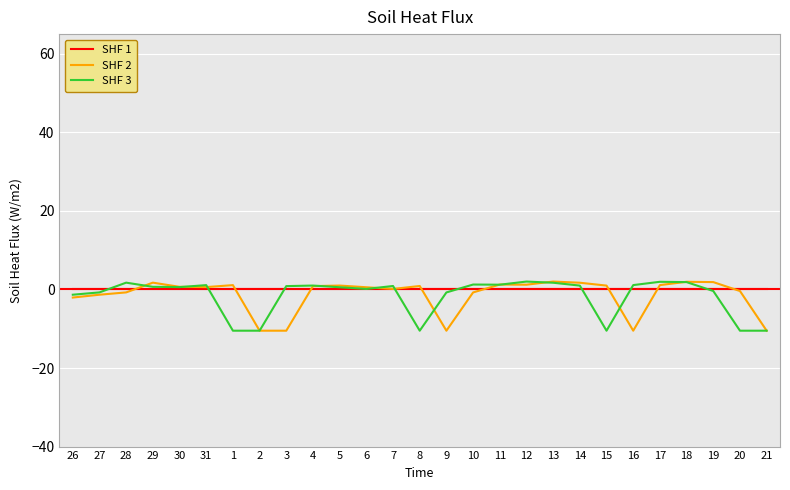

What is the greatest value displayed?

2.0